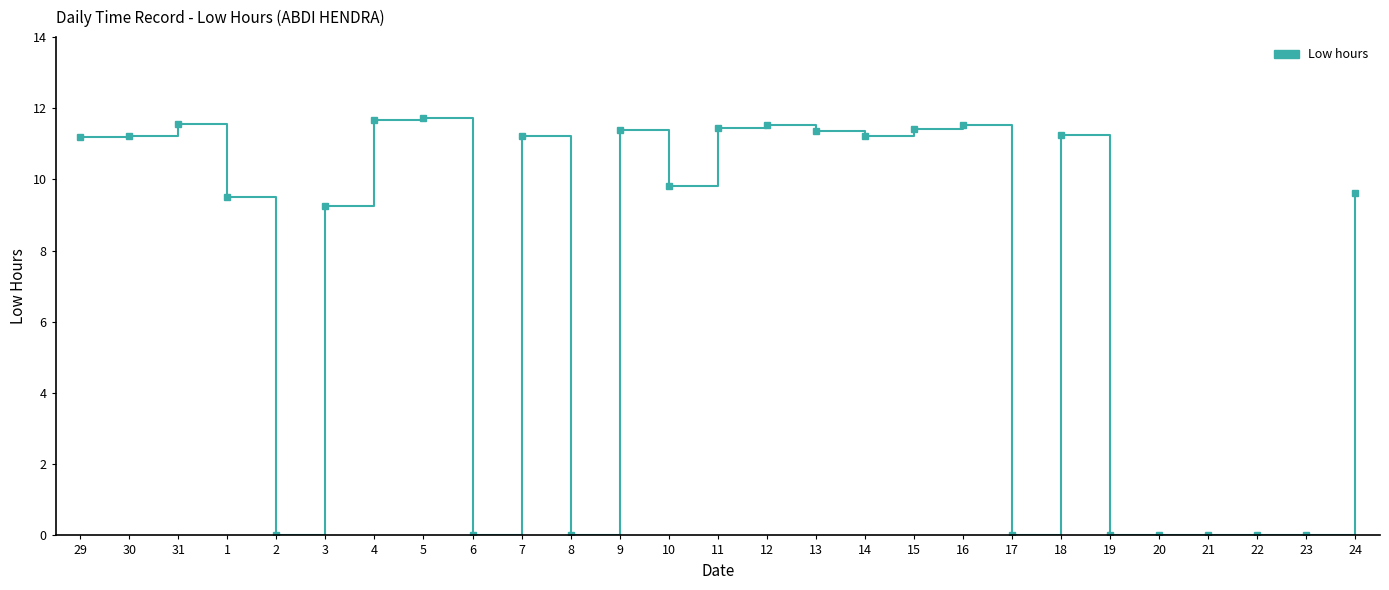

True or false: there are more than 0 points higher than both neighbors.

True